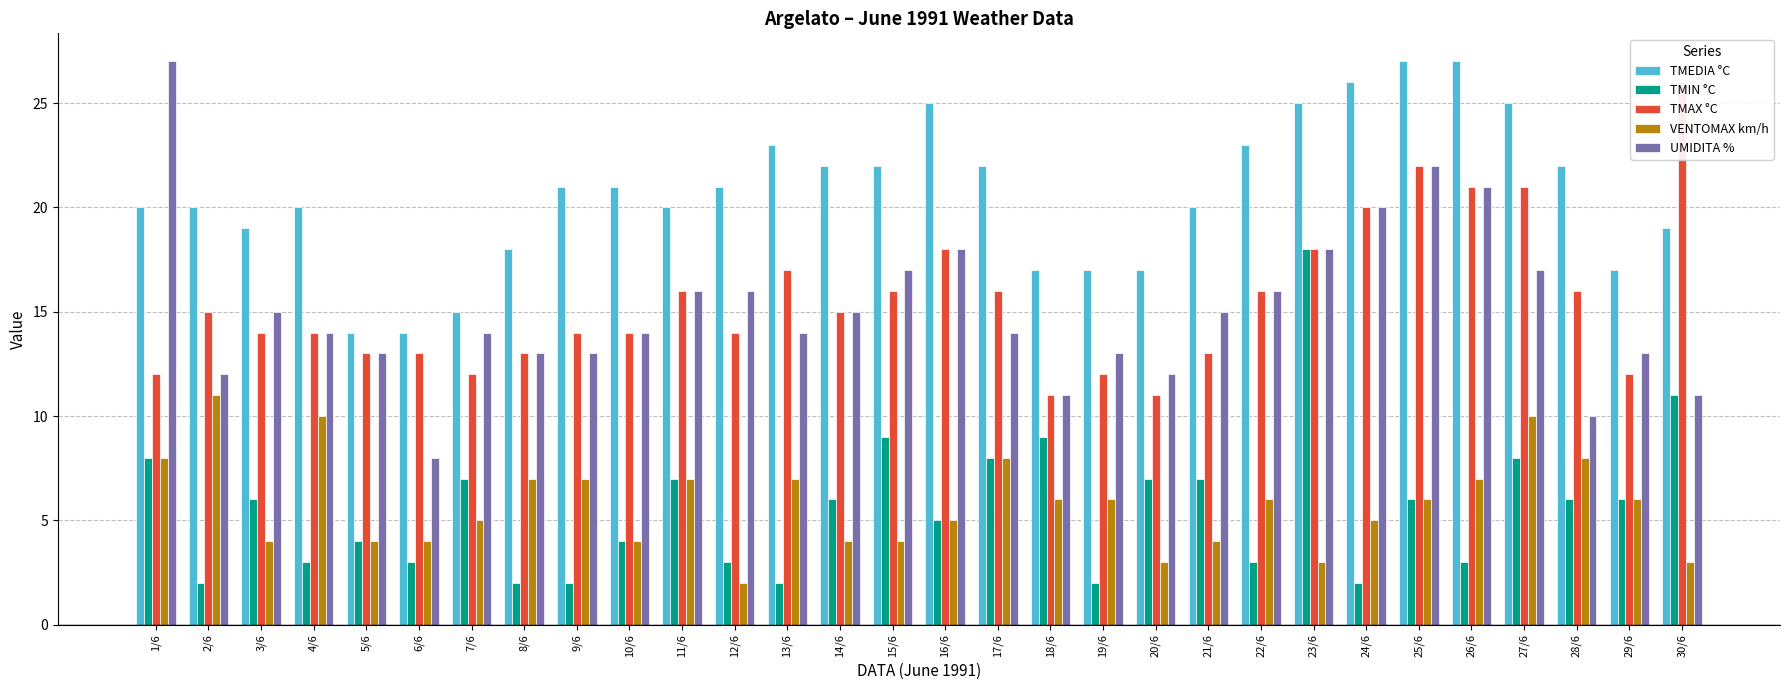

Which has a higher value, 15/6 or 6/6?

15/6